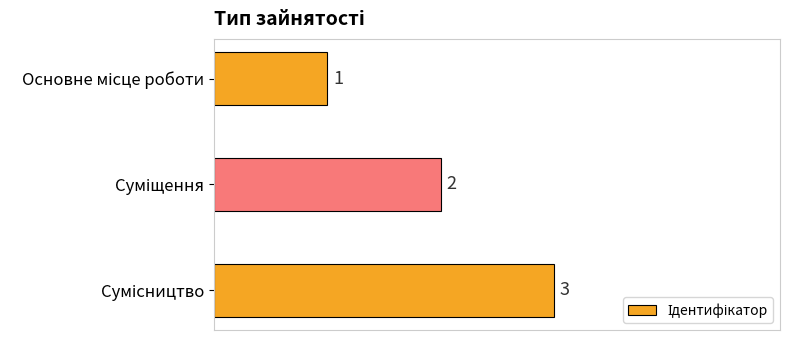

How many values are between 1 and 3?

3